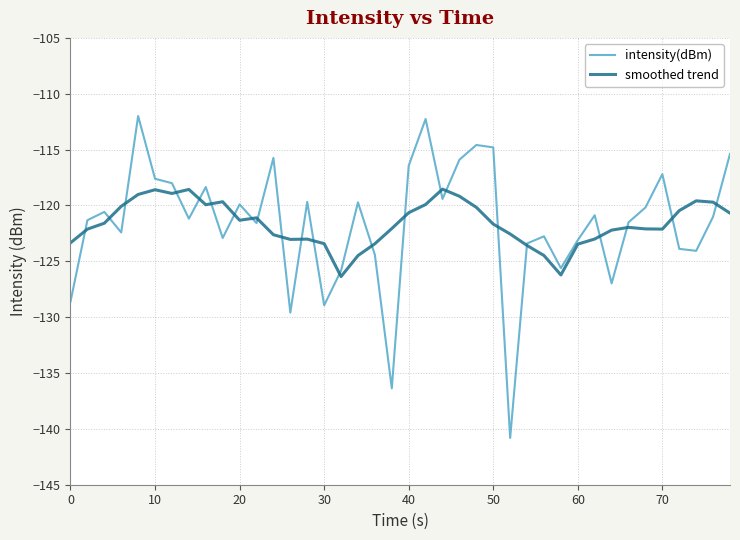

Which series has the widest spread of values?

intensity(dBm)